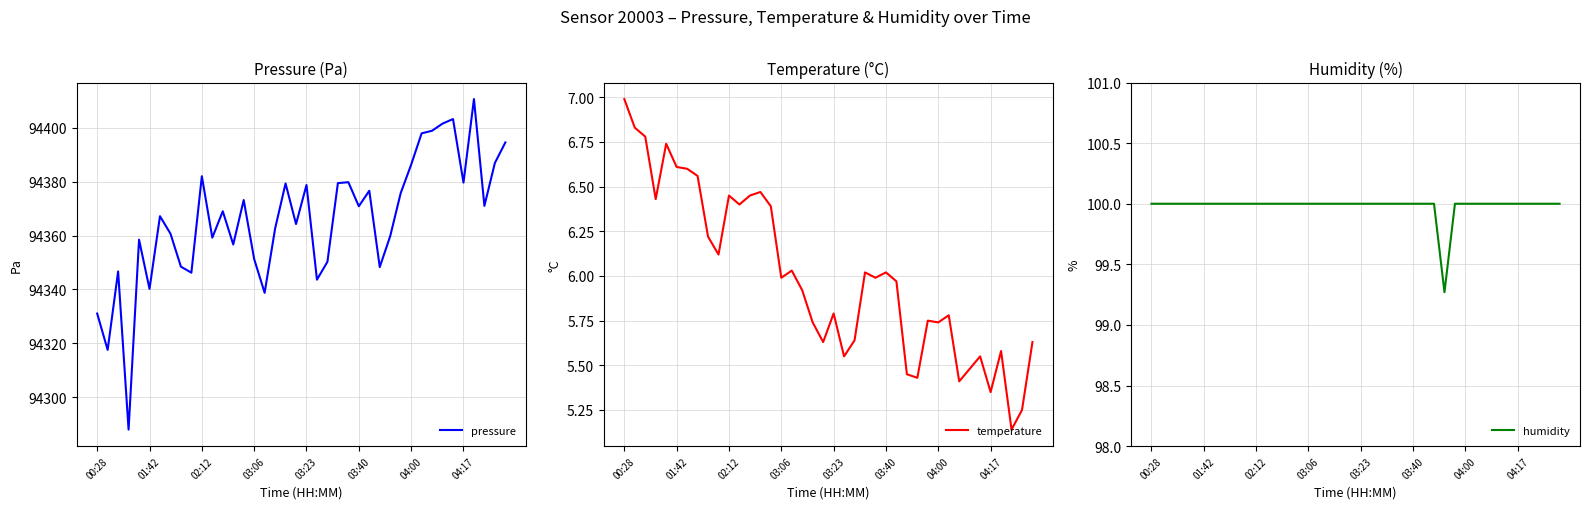

What is the total value across all series at 26?

94482.6